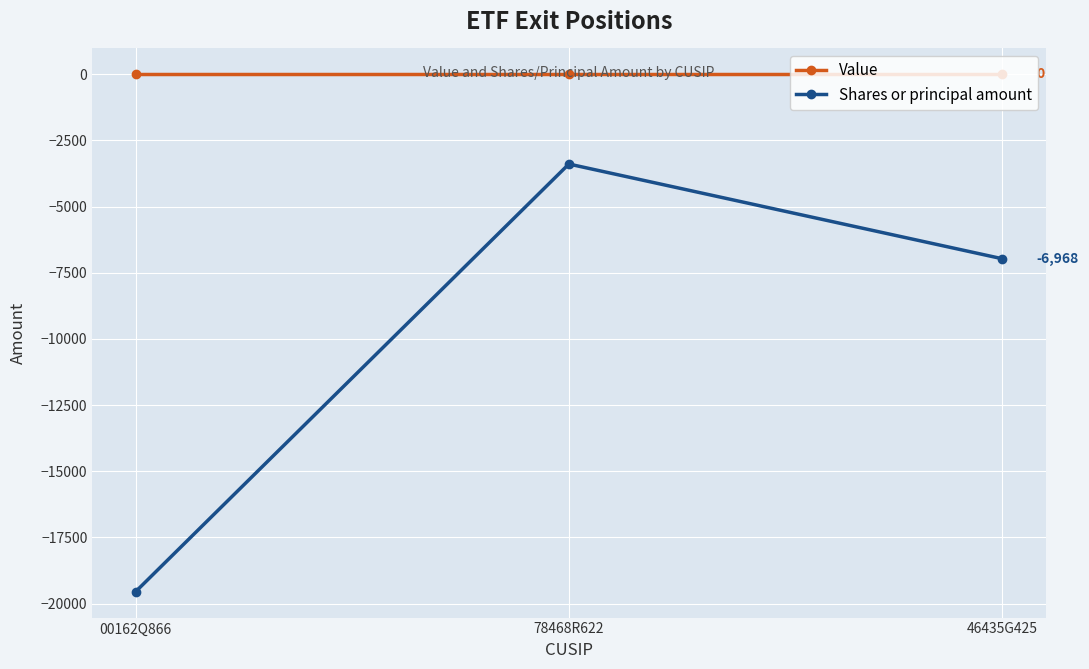

Which series changed the most between 78468R622 and 46435G425?

Shares or principal amount